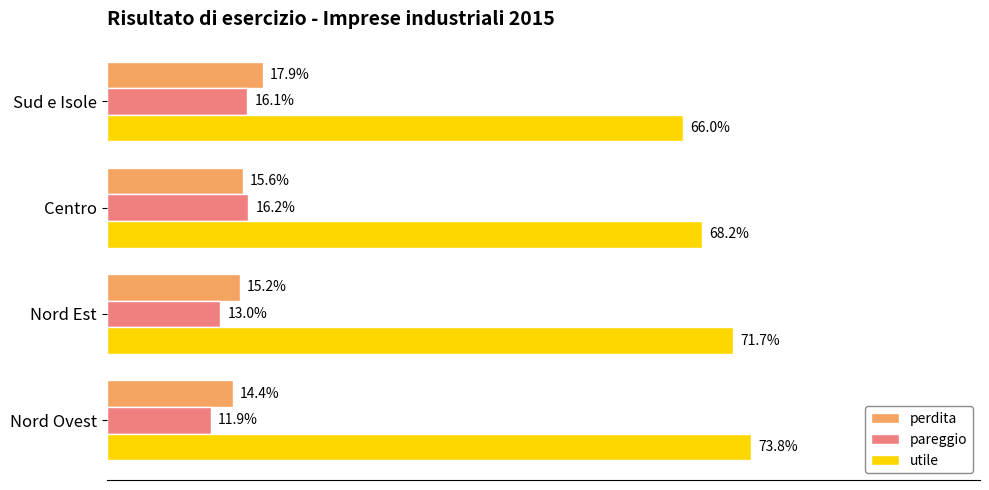

At which label does utile reach its minimum?

Sud e Isole